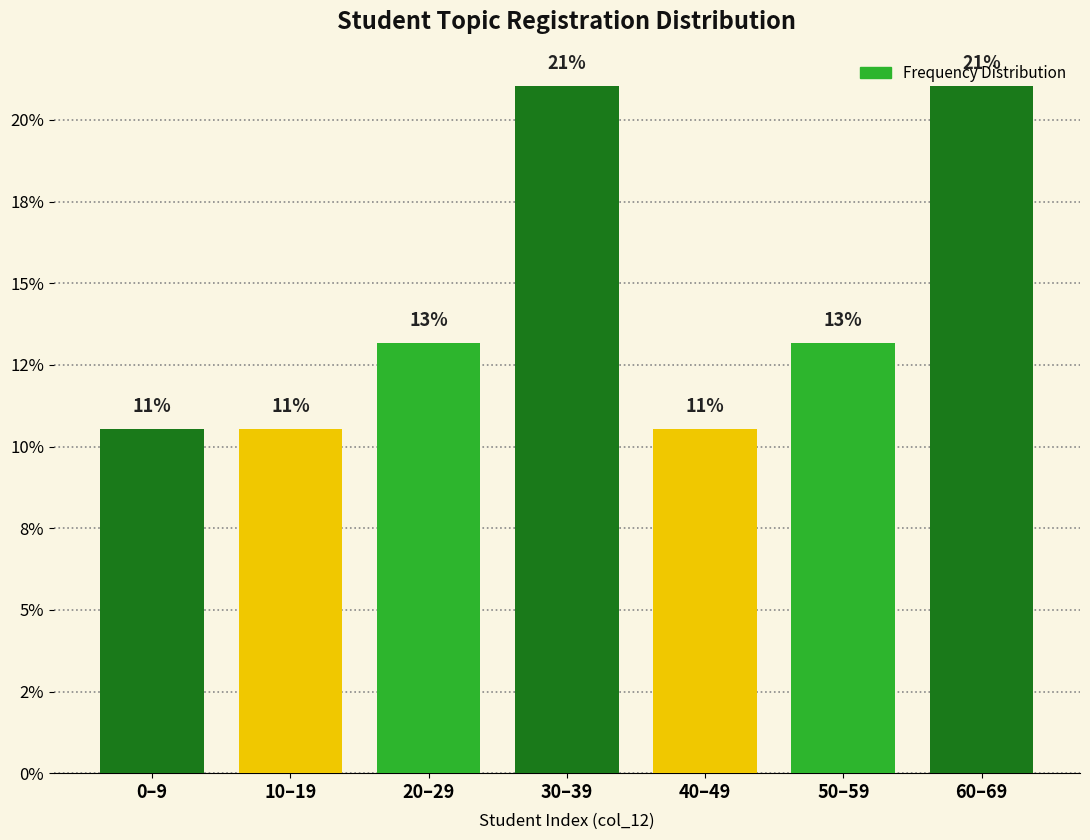

Does the chart contain any negative values?

No